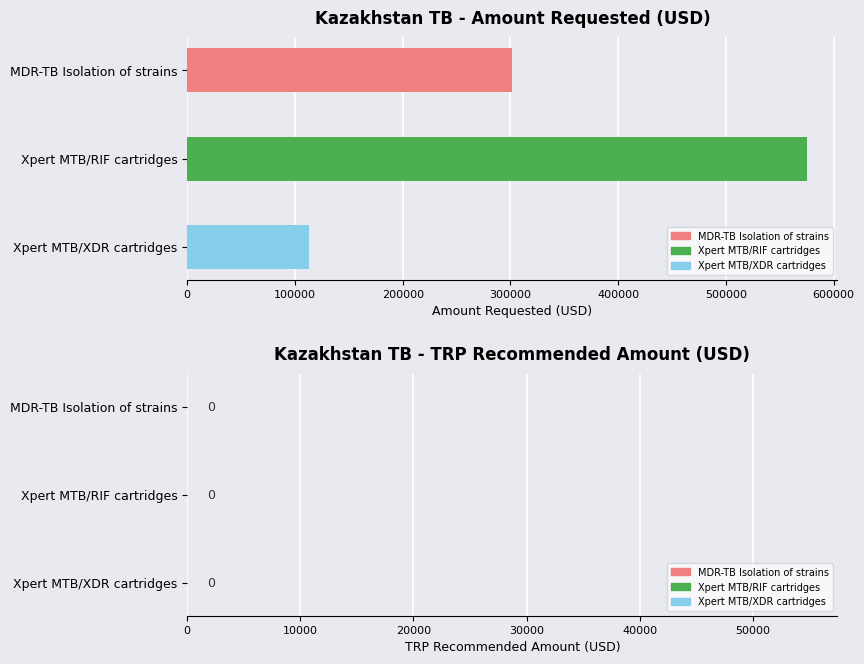

What is the label of the 2nd bar from the right?

Xpert MTB/RIF cartridges